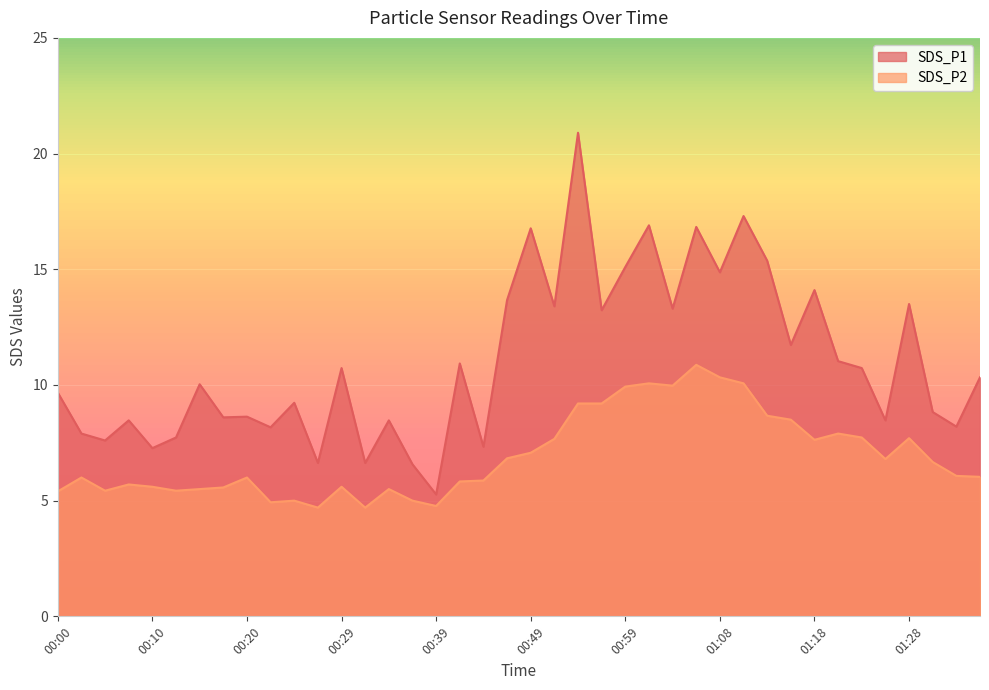

How many values in the SDS_P2 series are below 6?

17